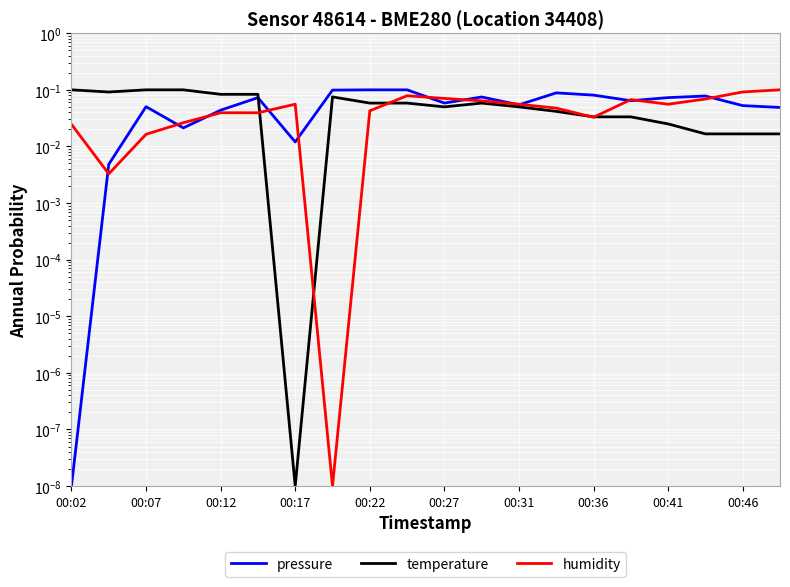

Is it true that temperature equals 0.0 at 19?

False